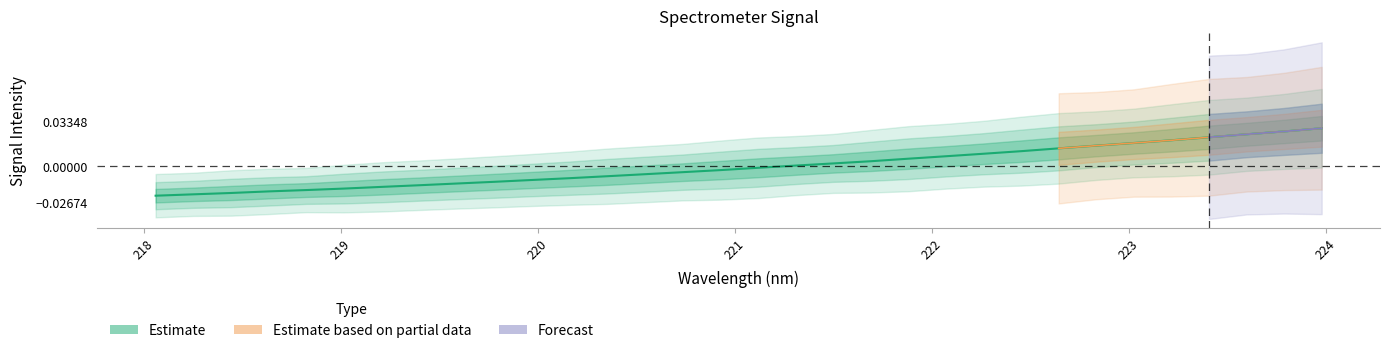

How many values exceed 0?

15